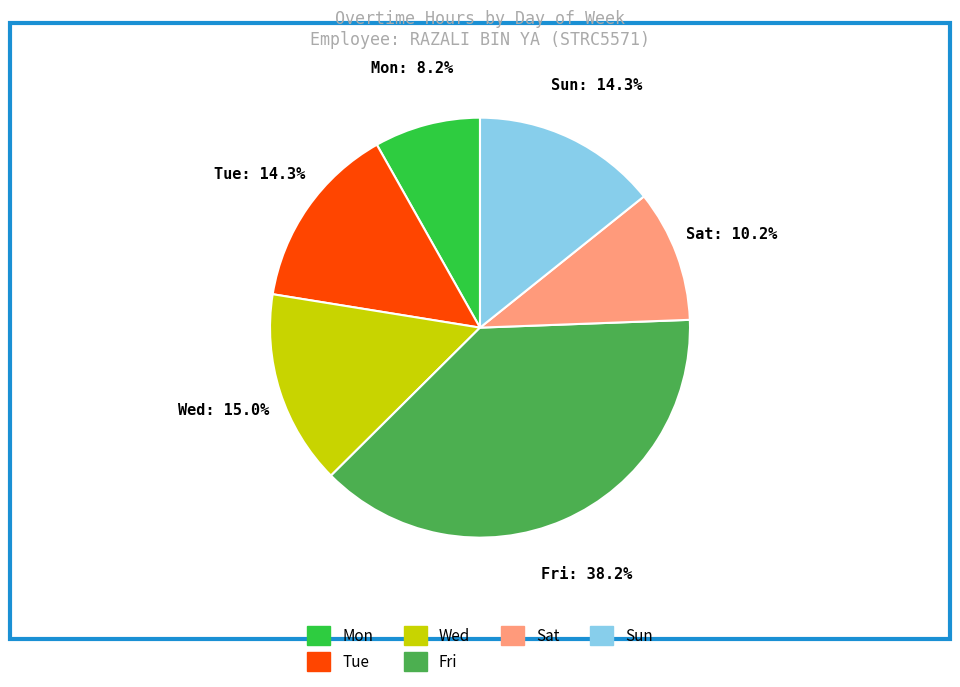

Does any single category account for the majority?

No